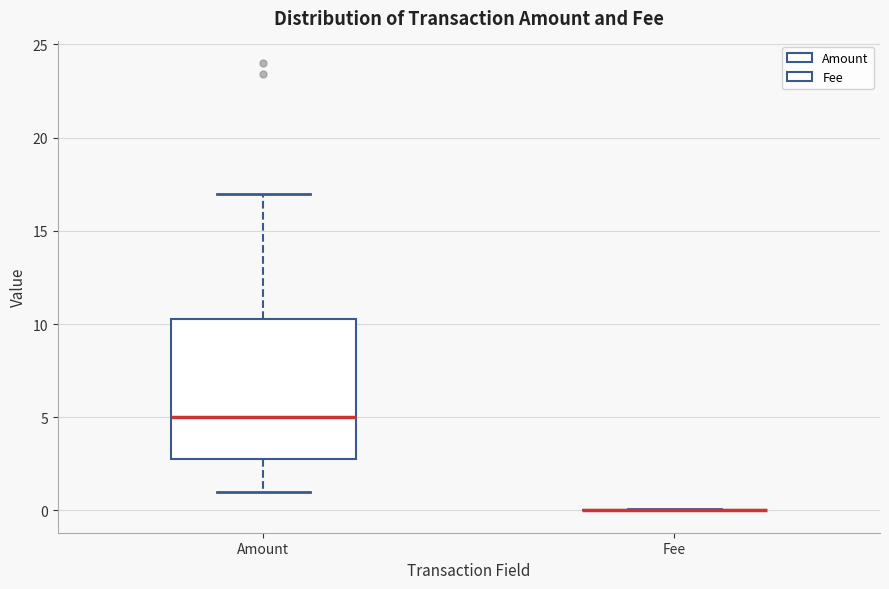

Reading left to right, read every box against the y-axis: the position of its median line, the range the box covers, and the ends of its whiskers. The values are not printed on the chart, so give them approximately, as read against the axis.

Amount: median 5.0, box 3.0 to 10.5, whiskers 1.0 to 17.0
Fee: box collapsed to a line at 0.0, whiskers 0.0 to 0.0